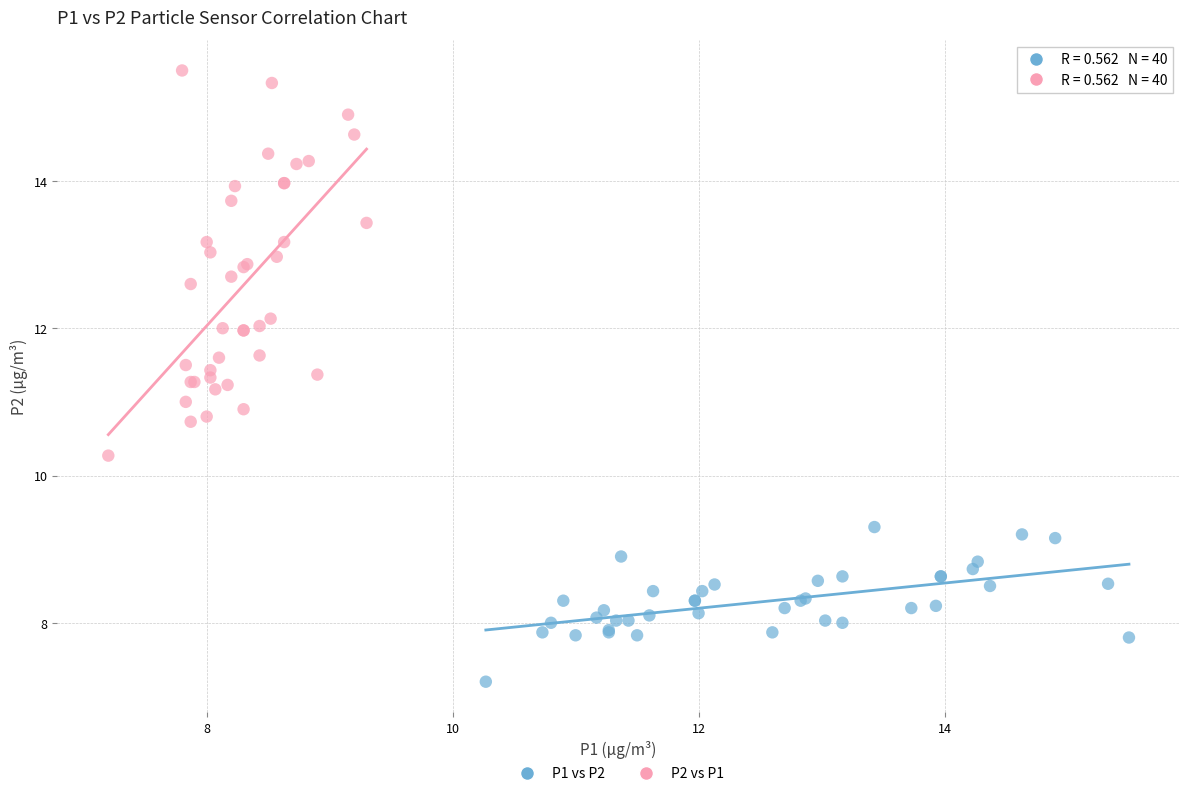

Which series has the largest Y range (max minus min)?

P2 vs P1